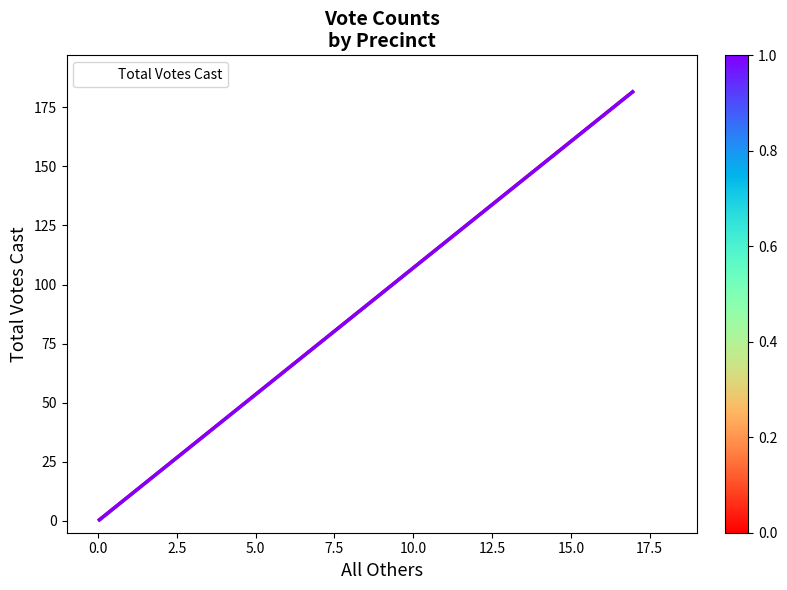

Count the number of data series in this chart.

1